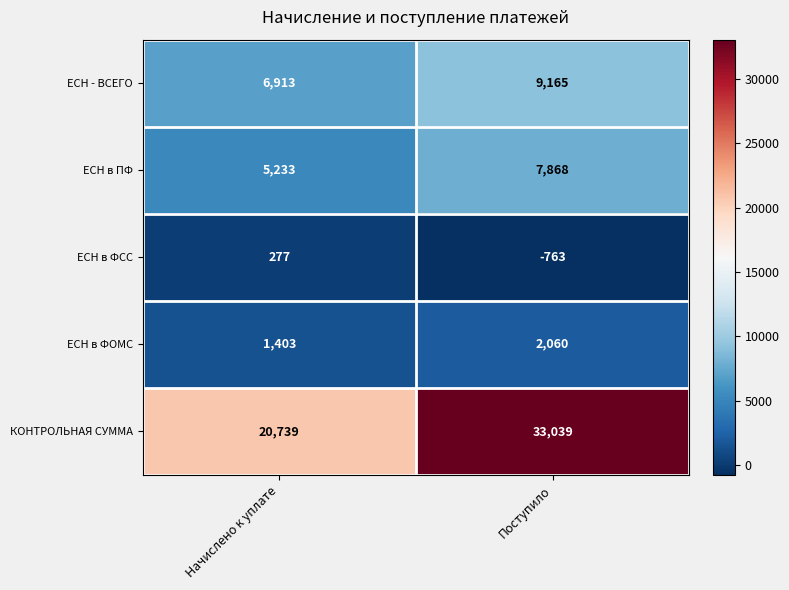

Is it true that ЕСН - ВСЕГО equals 2364 at Начислено к уплате?

False